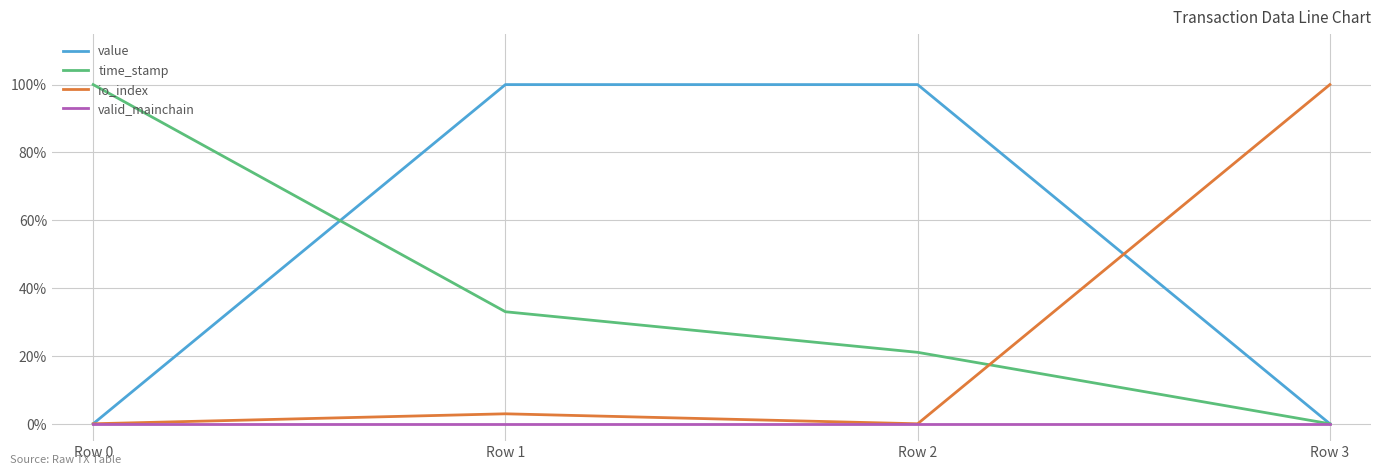

Is it true that valid_mainchain equals 0.0 at Row 2?

True